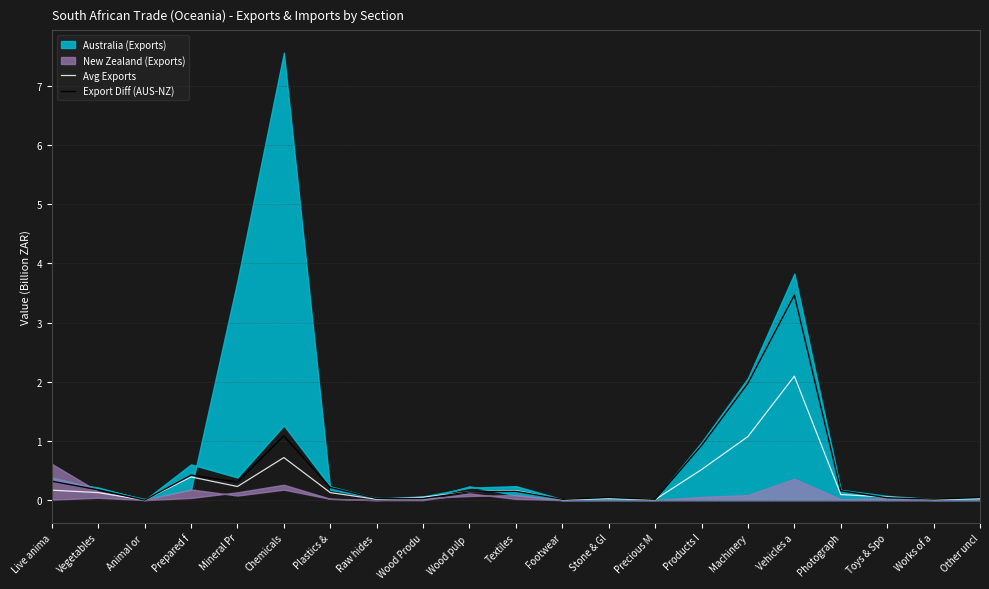

True or false: Export Diff (AUS-NZ) has a value of 0.2 at Vegetables.

True